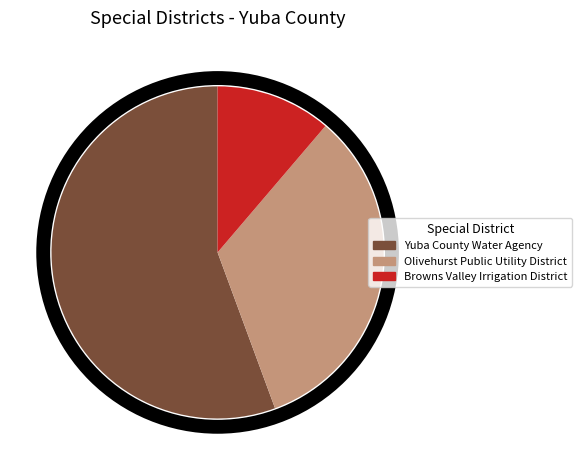

Count the number of slices in the pie.

3